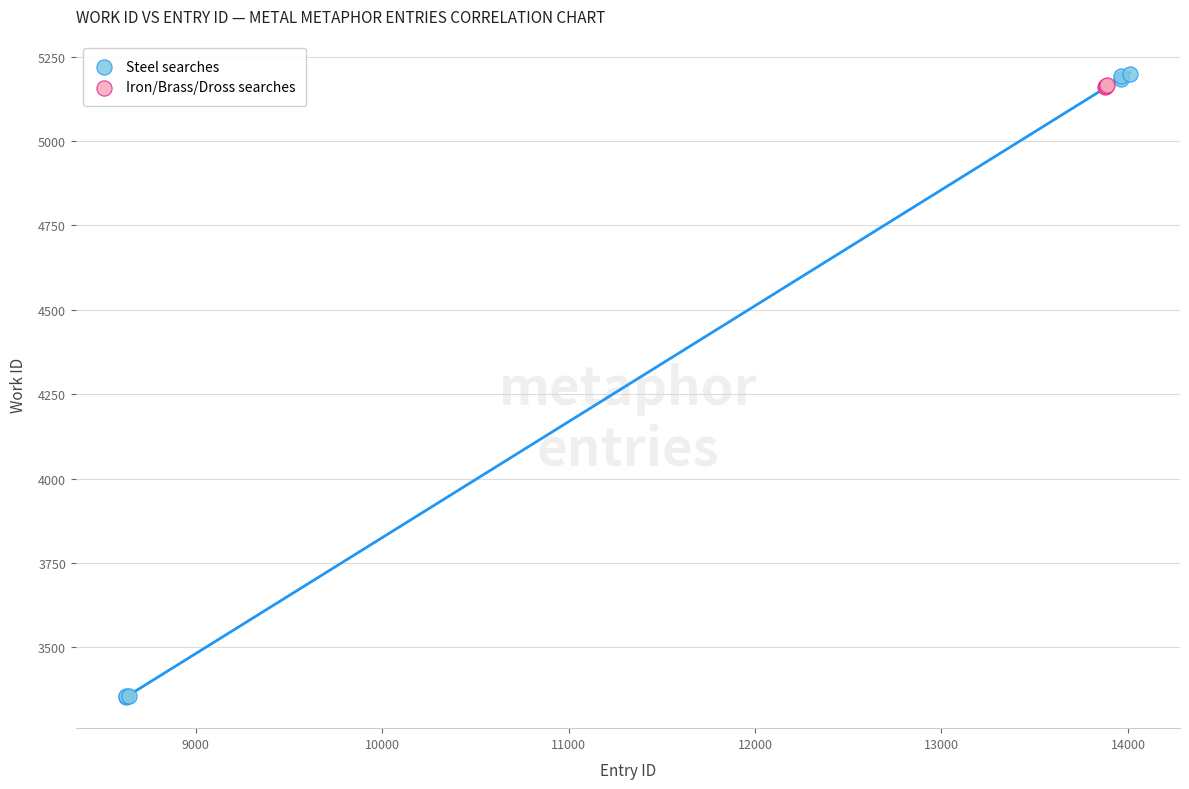

Which series has the largest Y range (max minus min)?

Steel searches